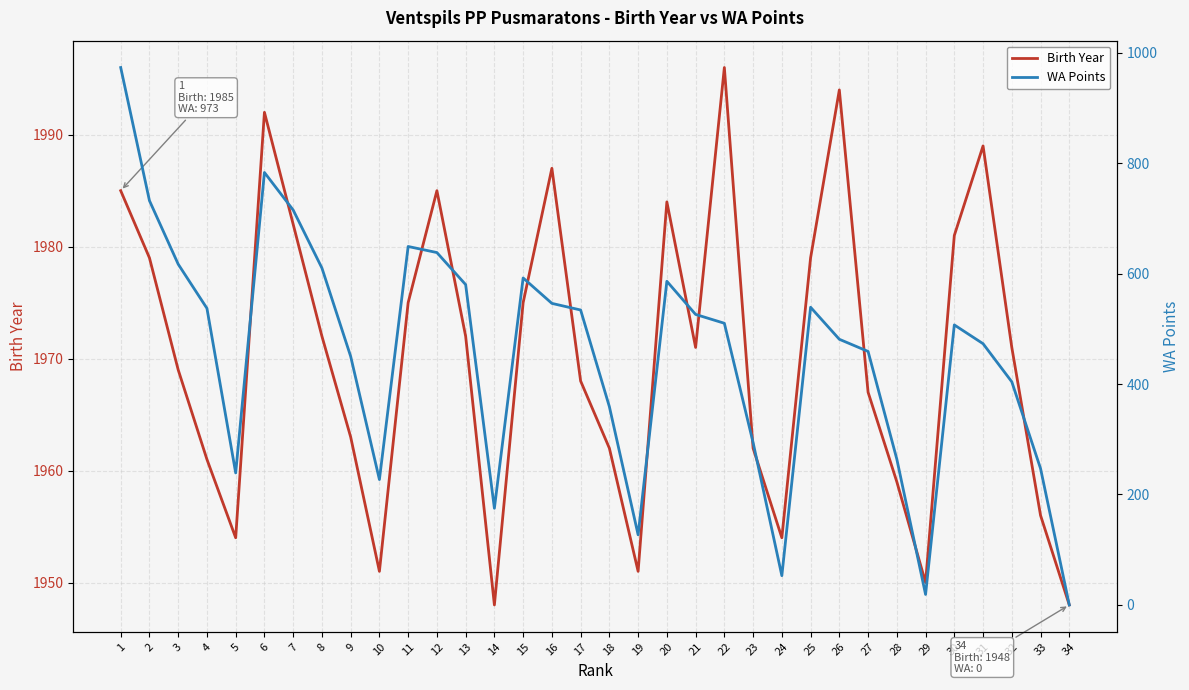

Is it true that Birth Year equals 1967 at 27?

True